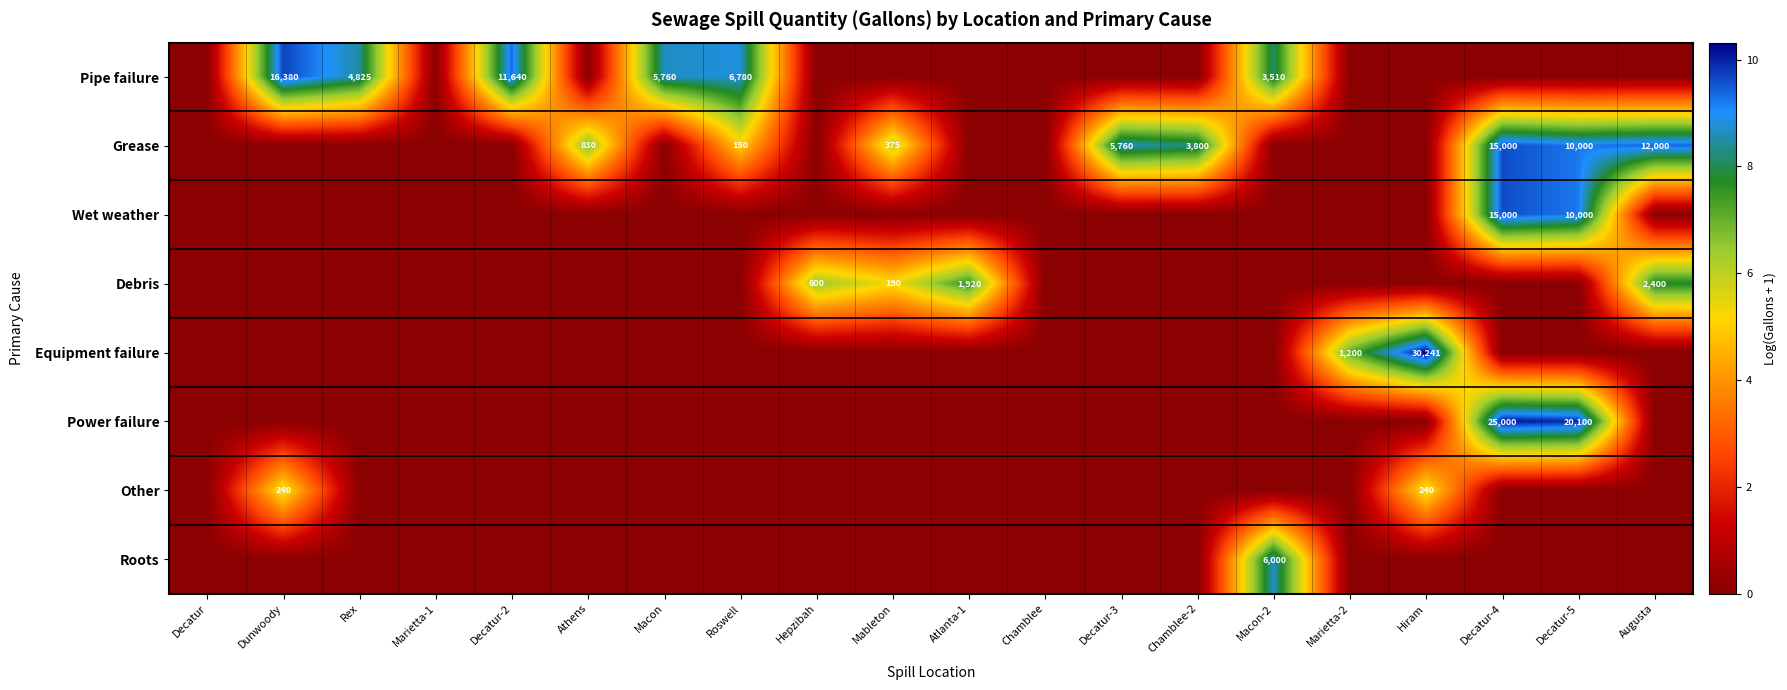

True or false: Pipe failure has a value of 16380 at Dunwoody.

True